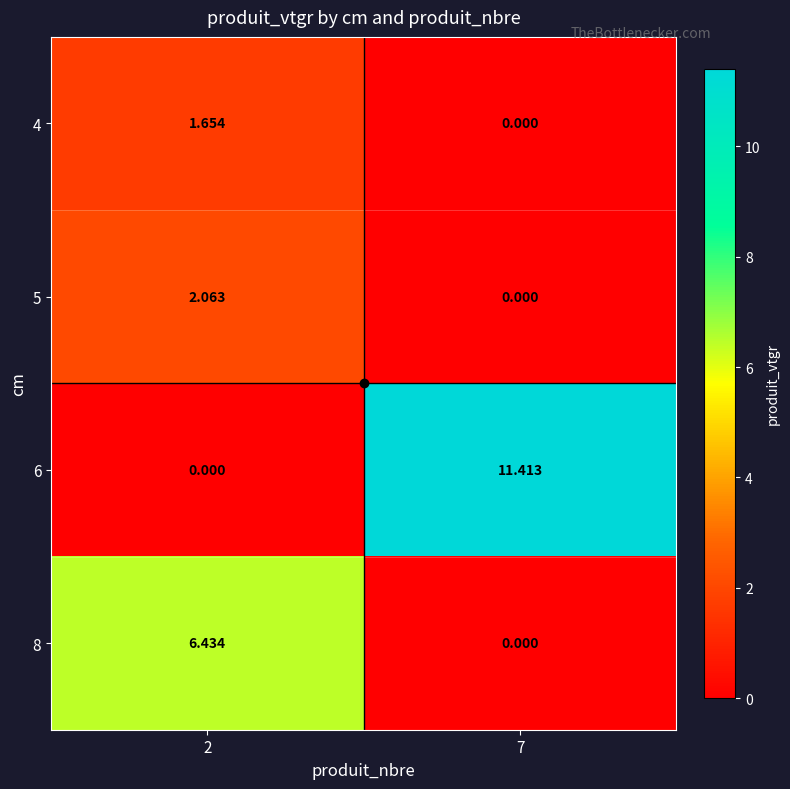

Is the value of 5 at 7 greater than the value of 6 at 7?

No